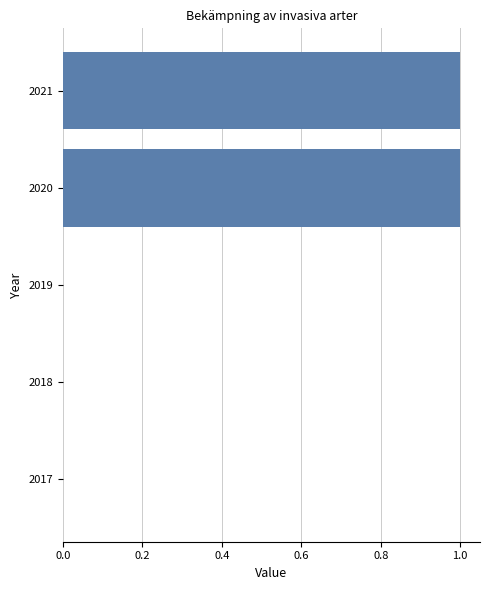

Is it true that the value at 2020 is 0?

False